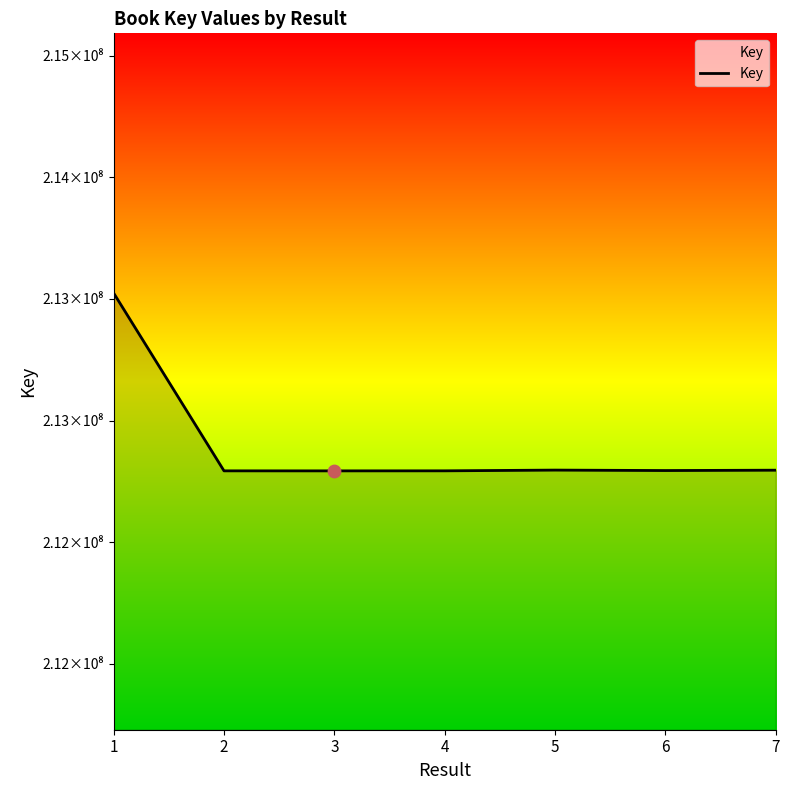

What is the ratio of the value at 7 to the value at 3?

1.0